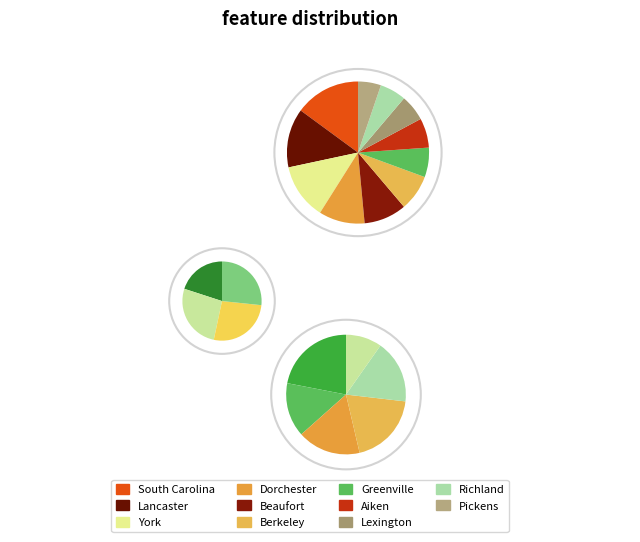

To the nearest percent, what is the average slice percentage?

5%